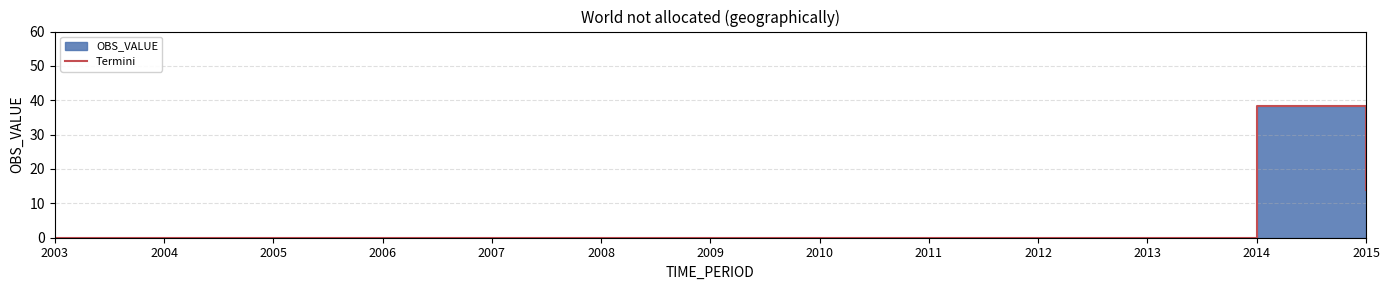

Read the value at 2015.

13.8